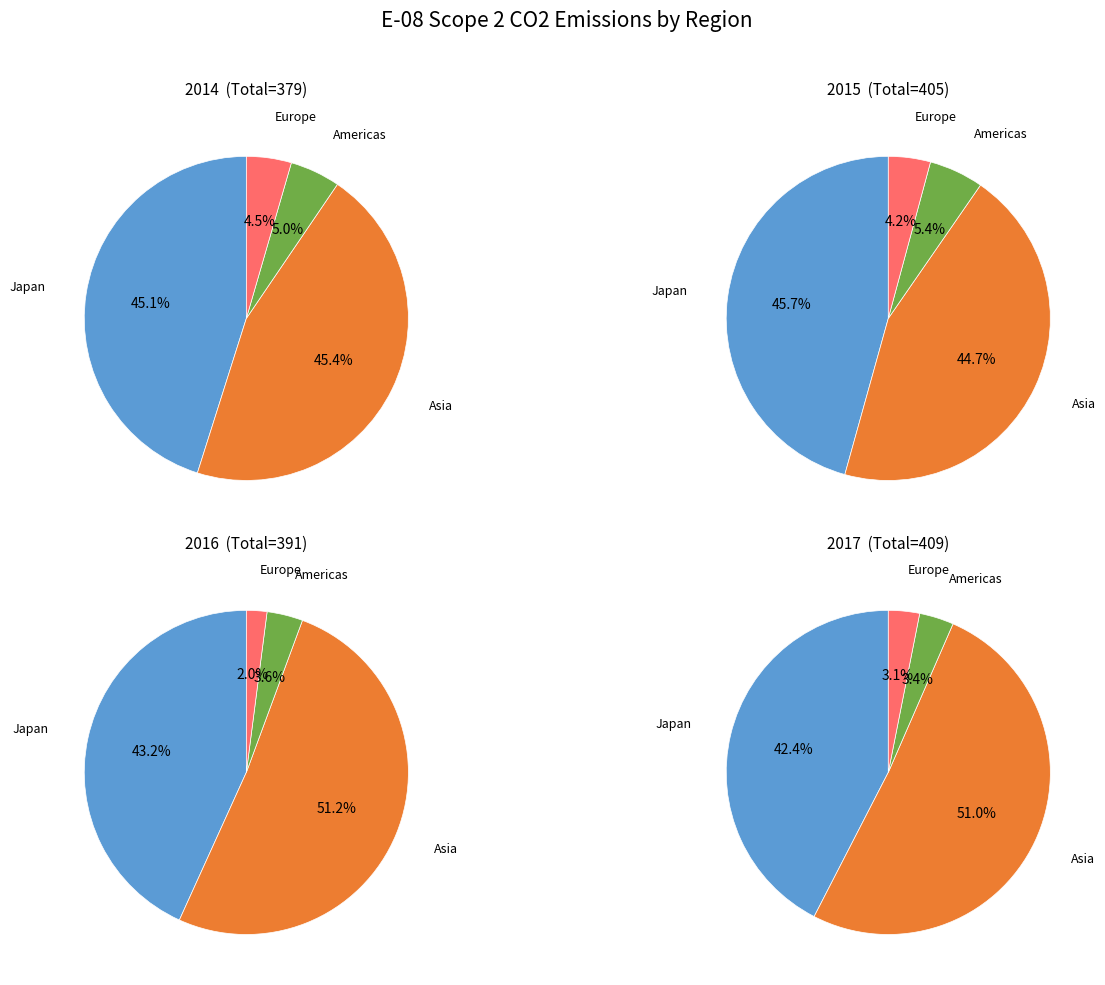

To the nearest percent, what is the average slice percentage?

25%